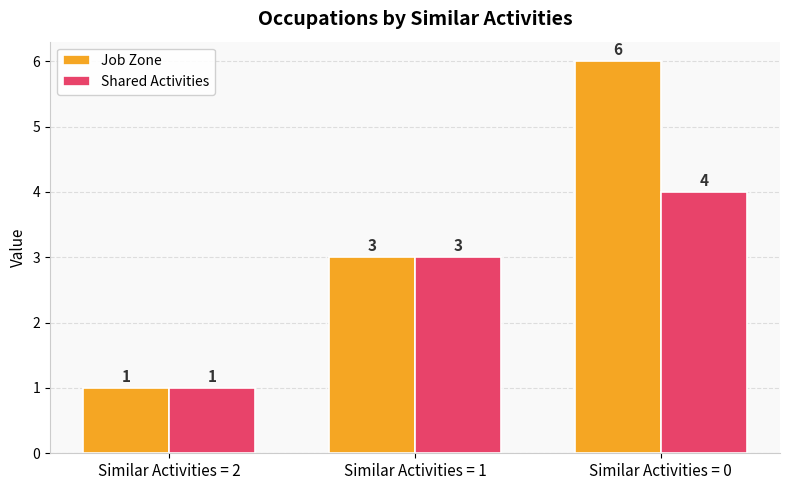

Which series has the largest total across all categories?

Job Zone